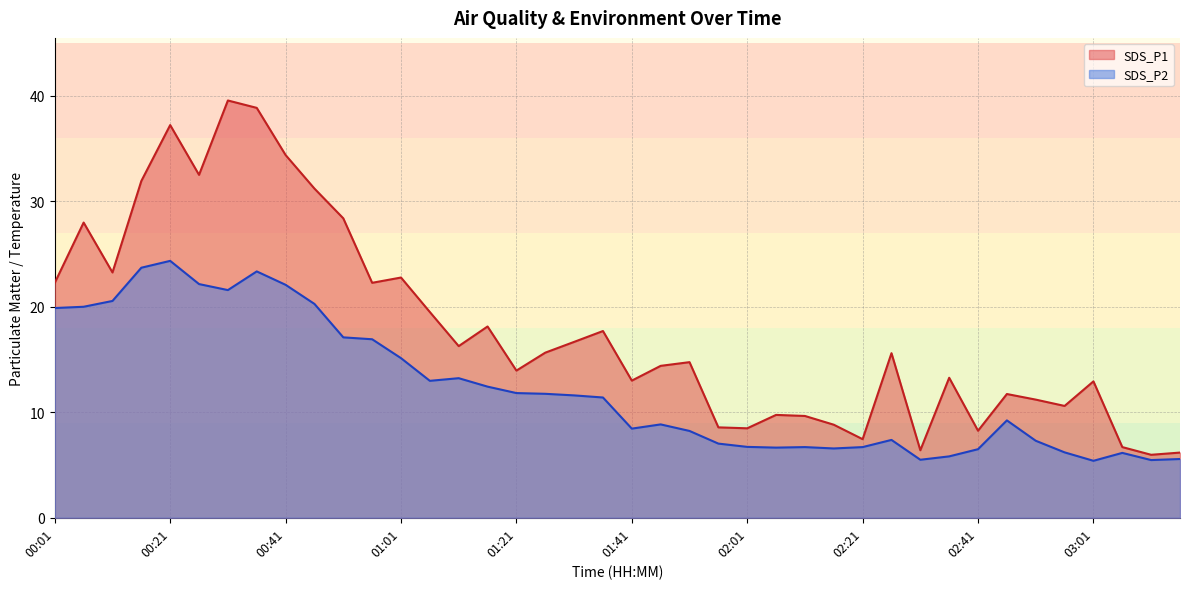

At which category does the chart reach its minimum across all series?

03:01